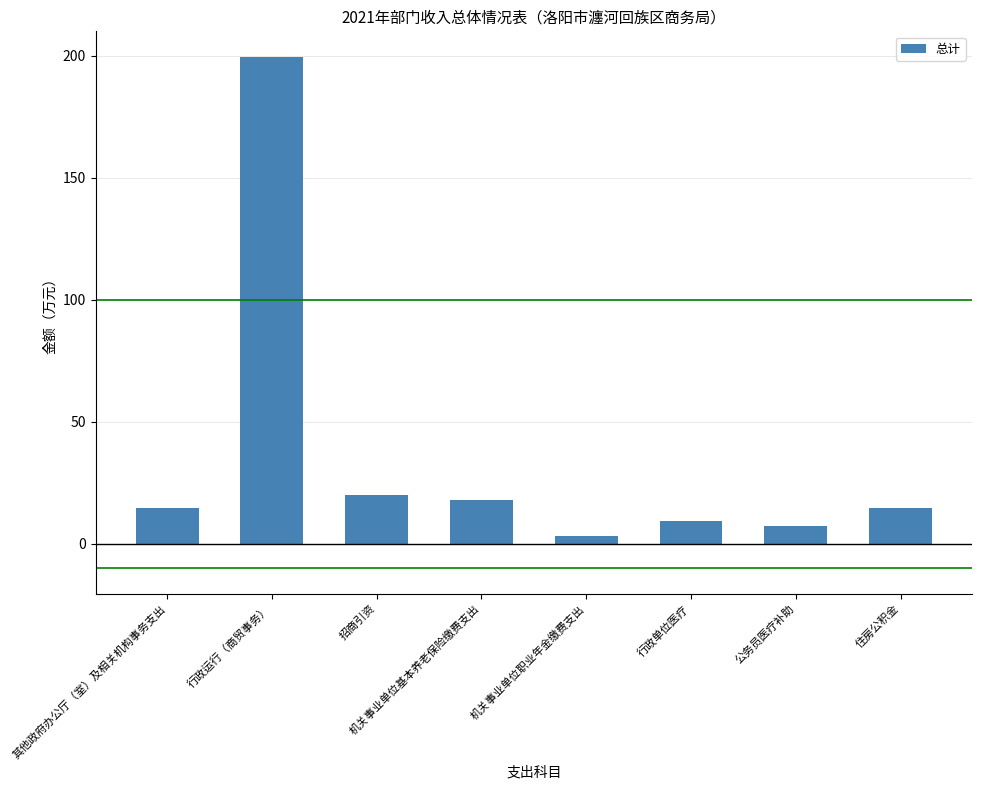

What is the minimum value shown in the chart?

3.0